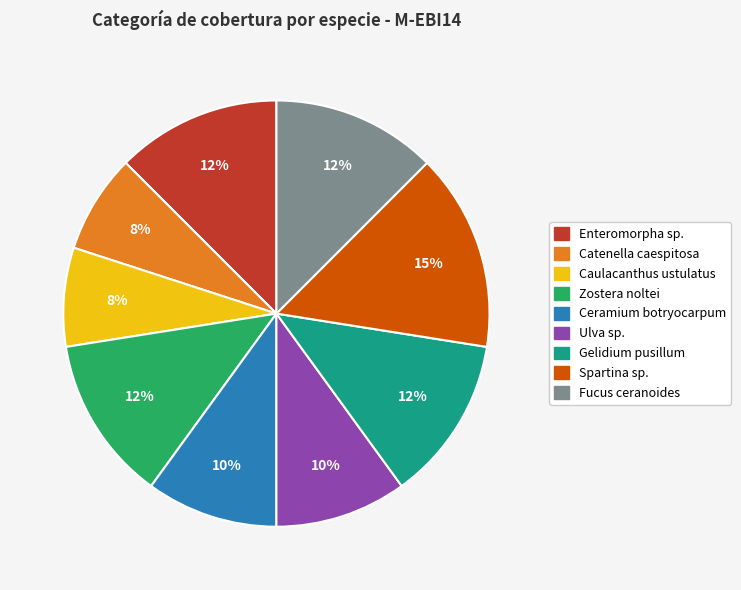

Is there any slice that represents more than half of the pie?

No